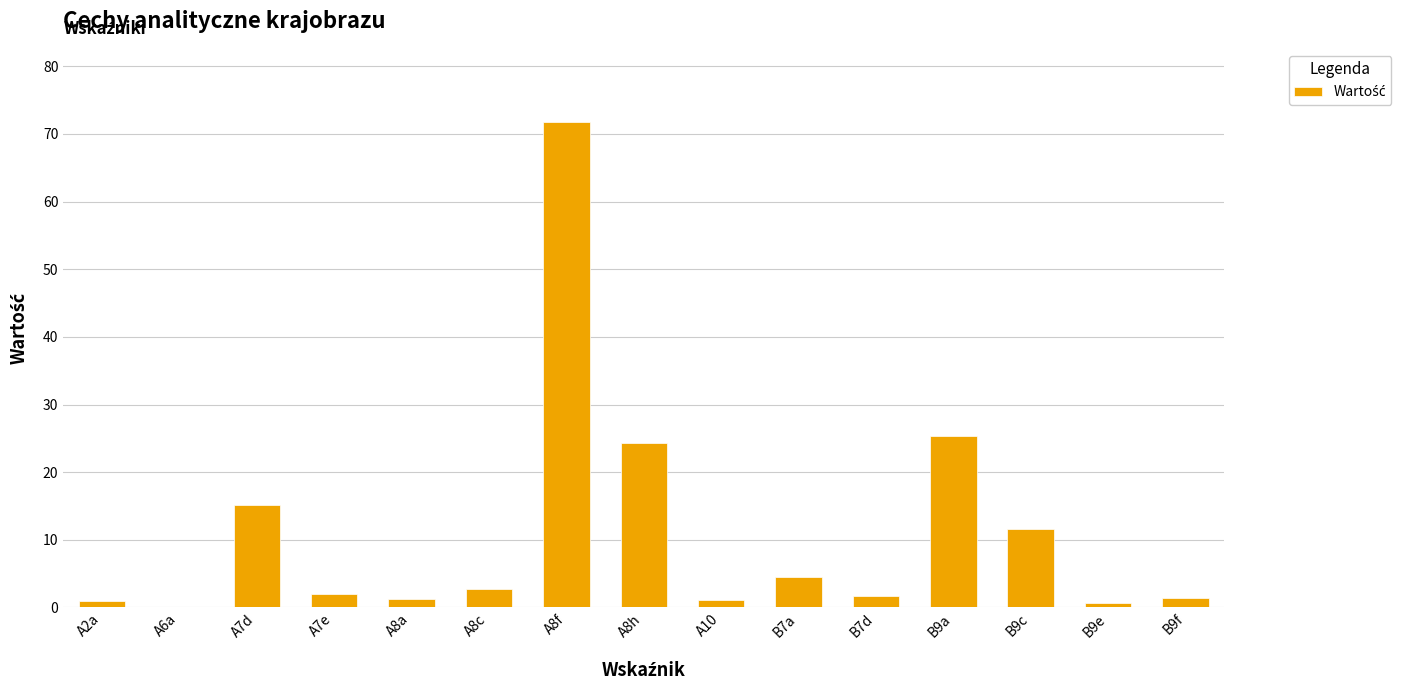

Approximately how many times larger is the value at A7d compared to A8c?

5.5